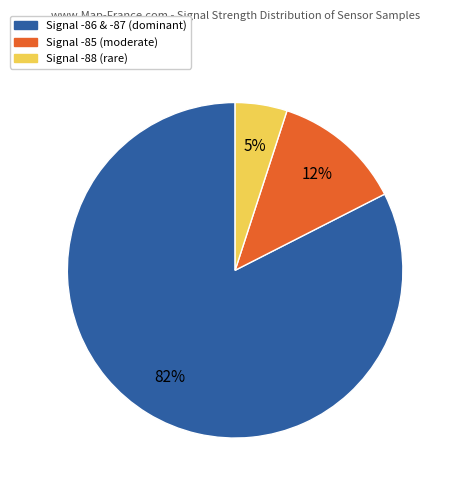

Is there a majority slice in this chart?

Yes